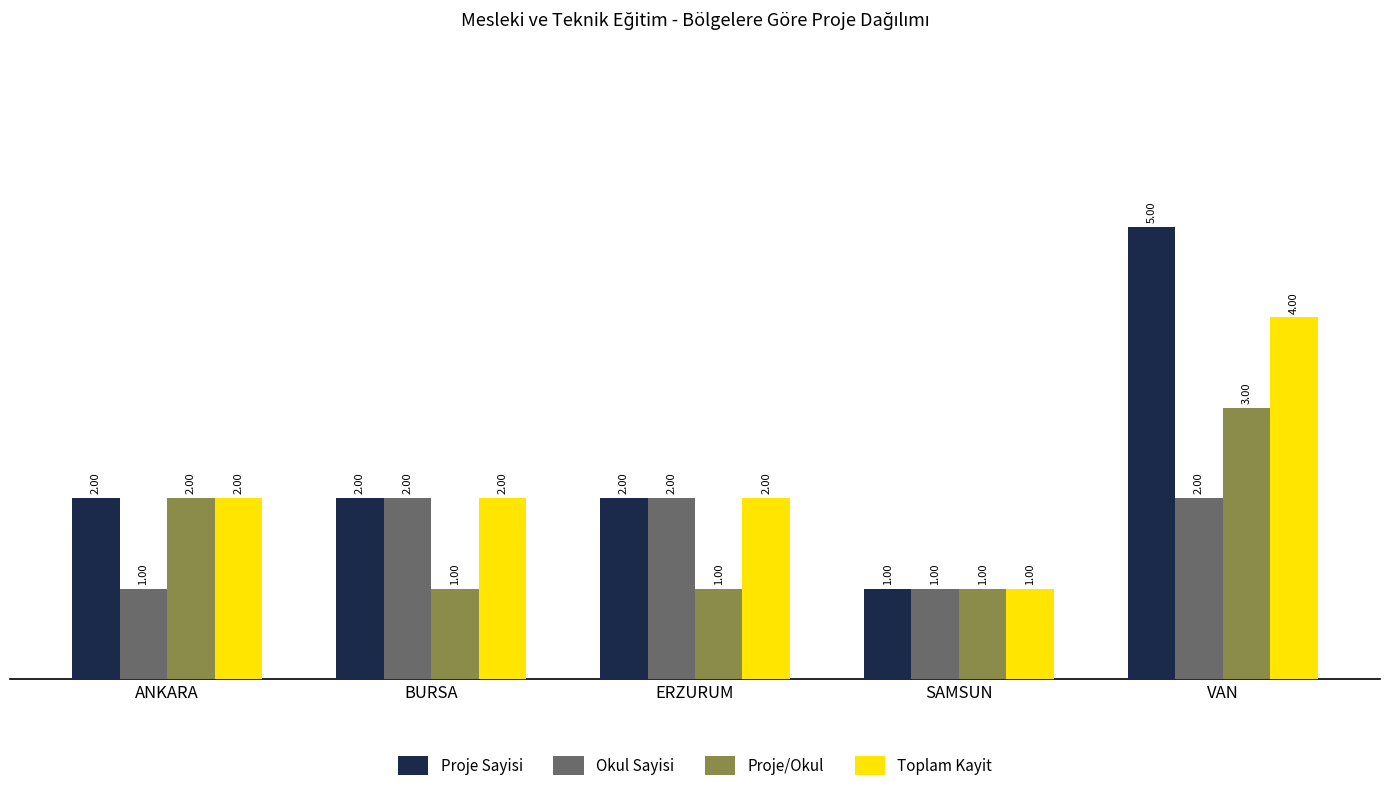

Reading left to right, list all the values displayed in this chart.

Proje Sayisi: 2	2	2	1	5
Okul Sayisi: 1	2	2	1	2
Proje/Okul: 2	1	1	1	3
Toplam Kayit: 2	2	2	1	4